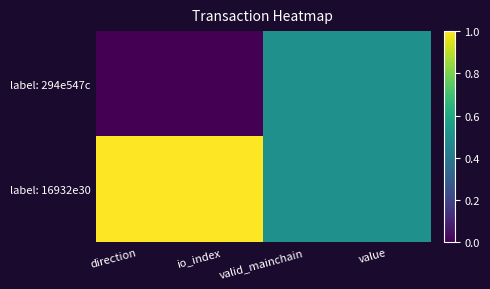

Reading right to left, what are all the values shown in this chart?

label: 294e547c: value=0.5	valid_mainchain=0.5	io_index=0.0	direction=0.0
label: 16932e30: value=0.5	valid_mainchain=0.5	io_index=1.0	direction=1.0